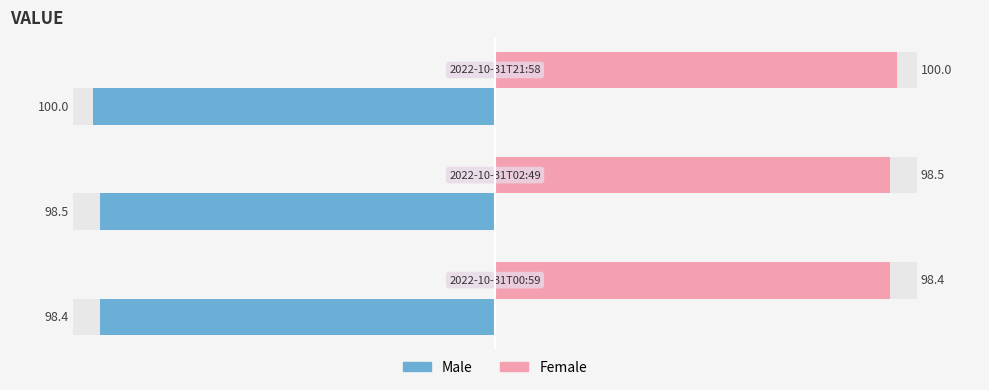

Which series has the widest spread of values?

Female